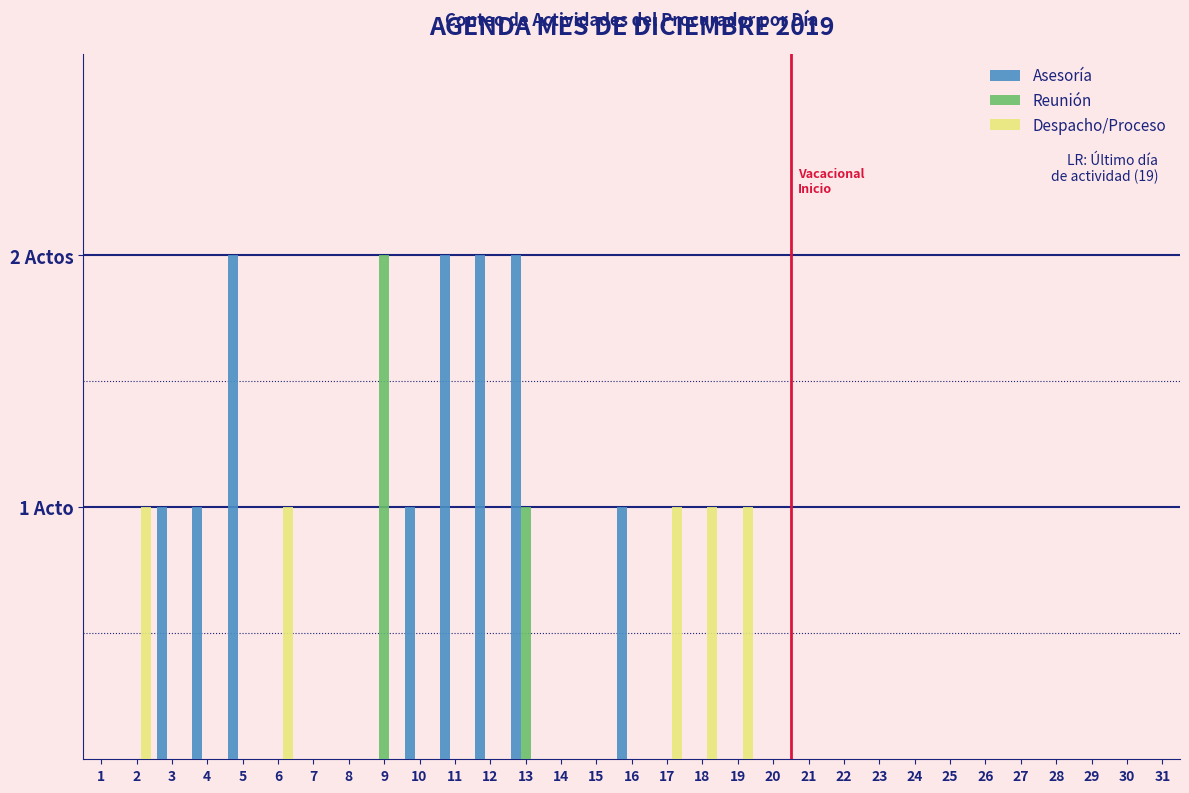

Are the bars grouped side by side (vs. stacked)?

Yes